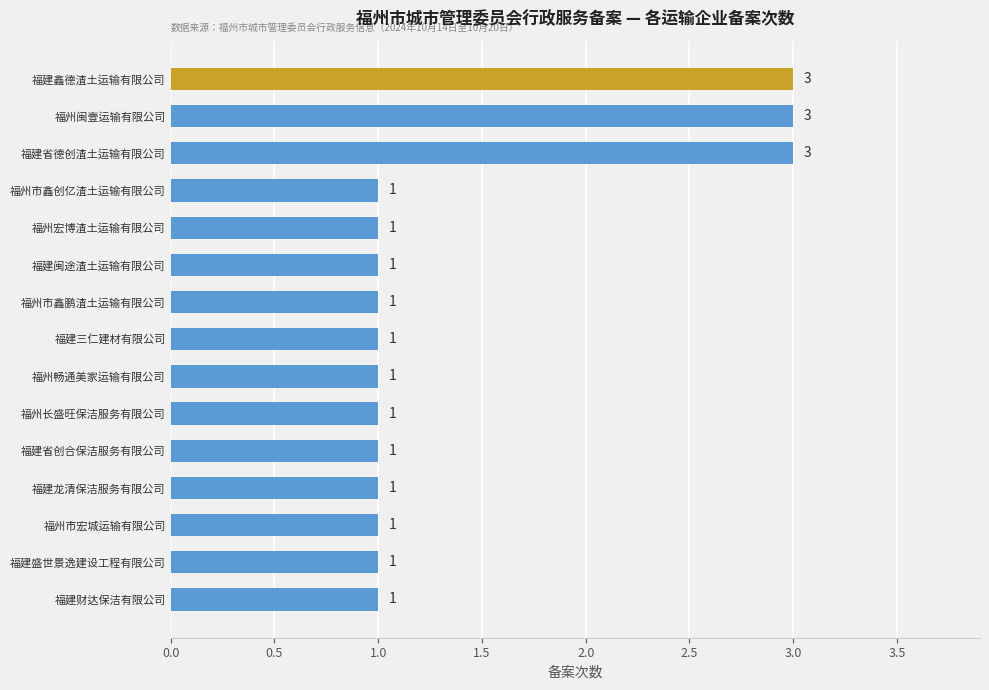

What position from the top is 福建省创合保洁服务有限公司?

11